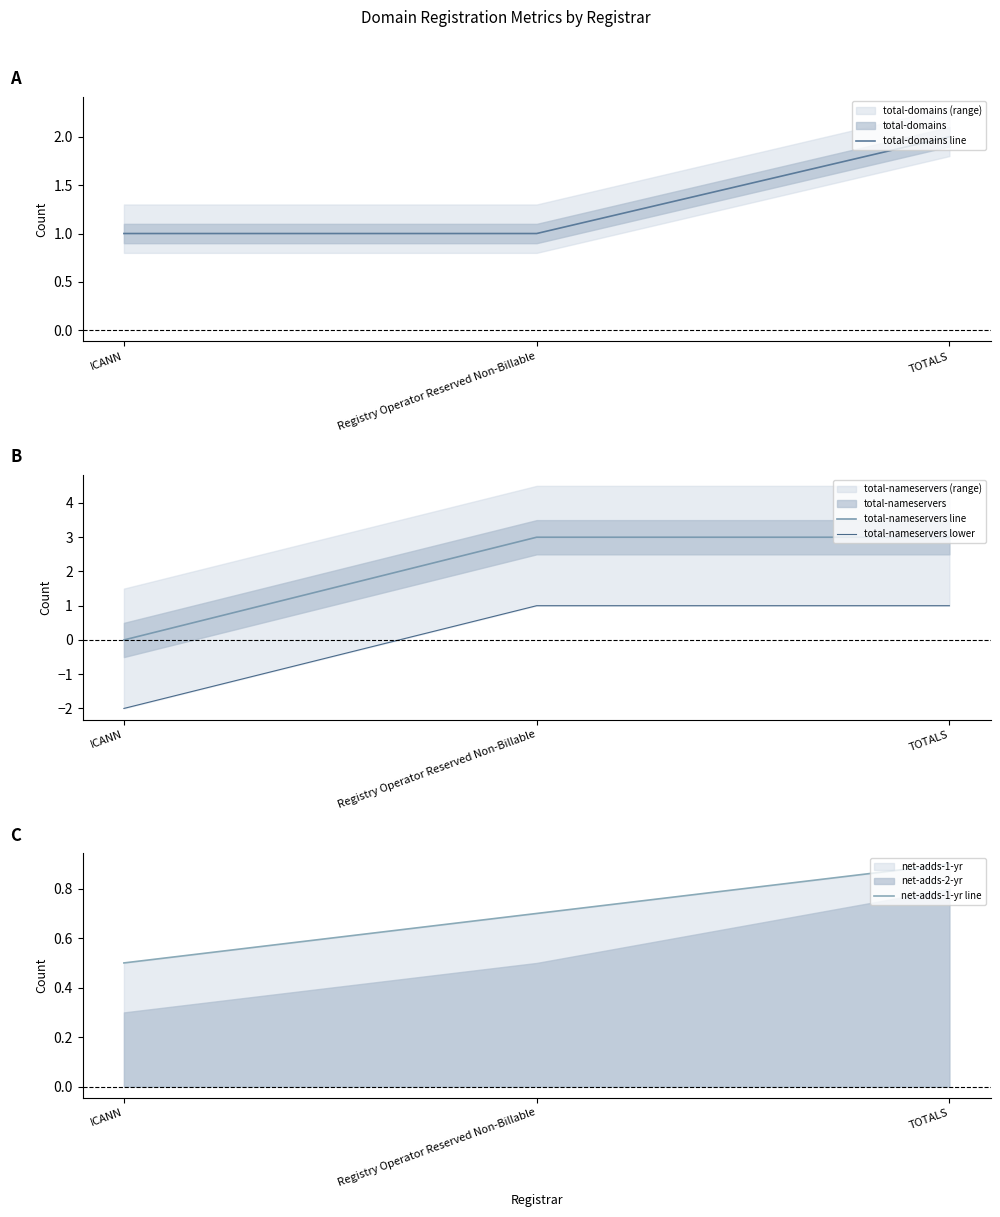

At how many categories does at least one series exceed 0?

3